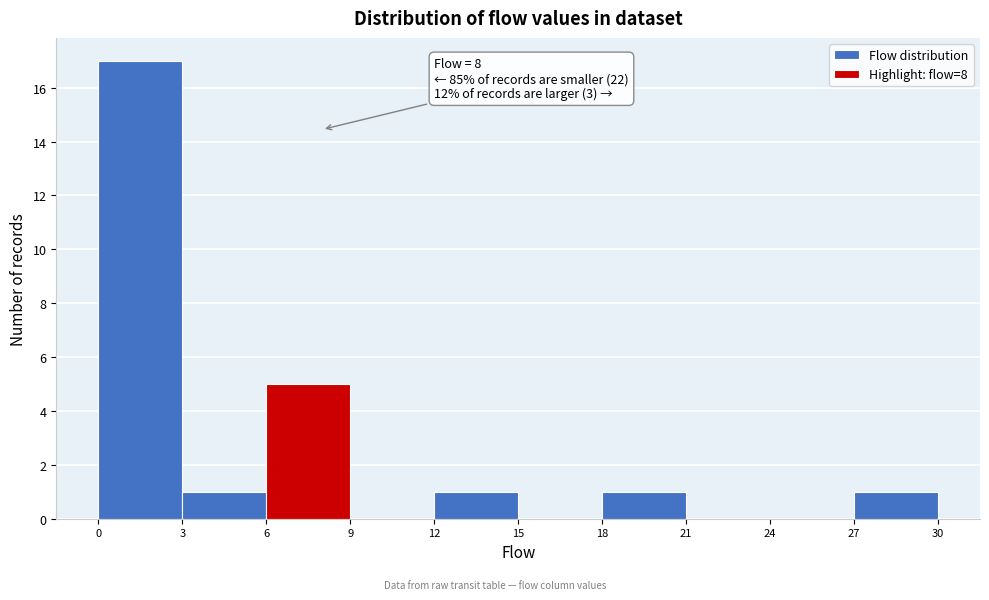

Which range on the x-axis has the tallest bar?

0 to 3